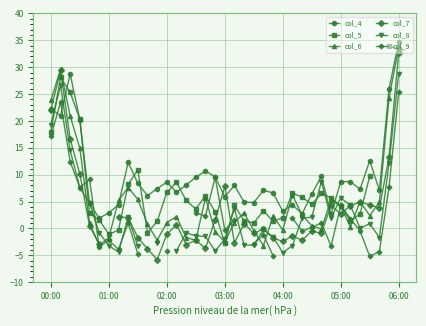

What is the value of the col_5 point at the 24th from the left?

1.3